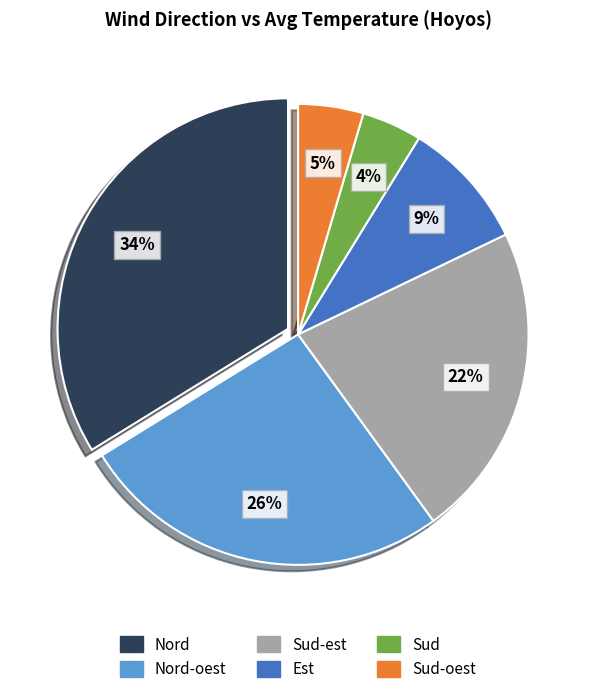

Is it true that Sud-est is 35% of the pie?

False